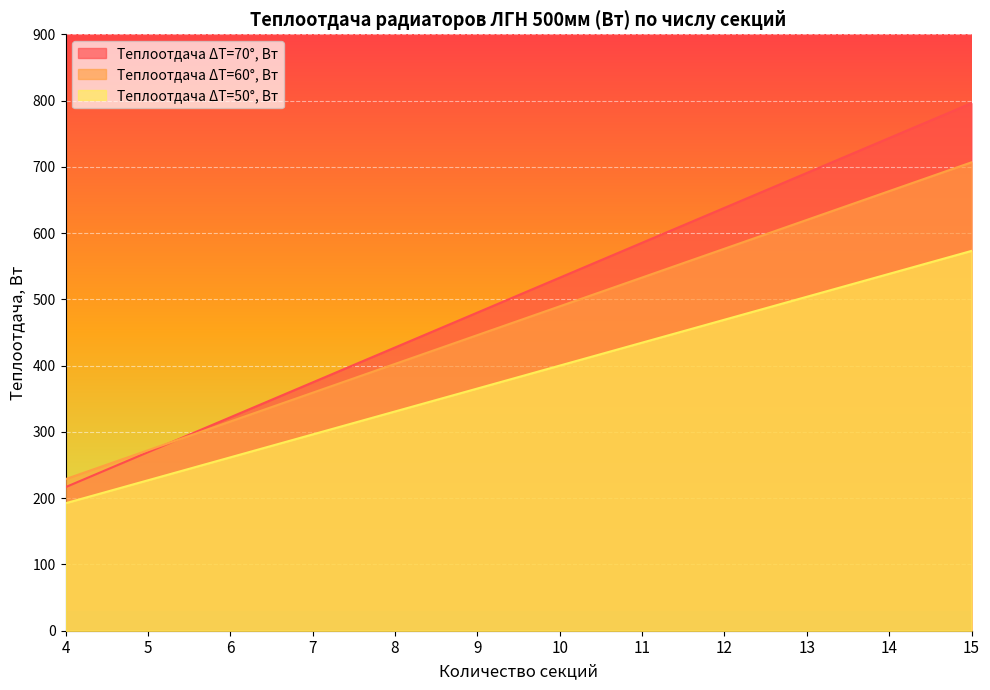

Reading left to right, transcribe all the data shown in this chart.

Теплоотдача ΔT=70°, Вт: 4=216.7	5=269.3	6=322.0	7=374.7	8=427.4	9=480.1	10=532.8	11=585.4	12=638.1	13=690.8	14=743.5	15=796.2
Теплоотдача ΔT=60°, Вт: 4=228.7	5=272.2	6=315.7	7=359.1	8=402.6	9=446.1	10=489.5	11=533.0	12=576.4	13=619.9	14=663.4	15=706.8
Теплоотдача ΔT=50°, Вт: 4=192.4	5=227.0	6=261.6	7=296.2	8=330.8	9=365.5	10=400.1	11=434.7	12=469.3	13=503.9	14=538.5	15=573.2